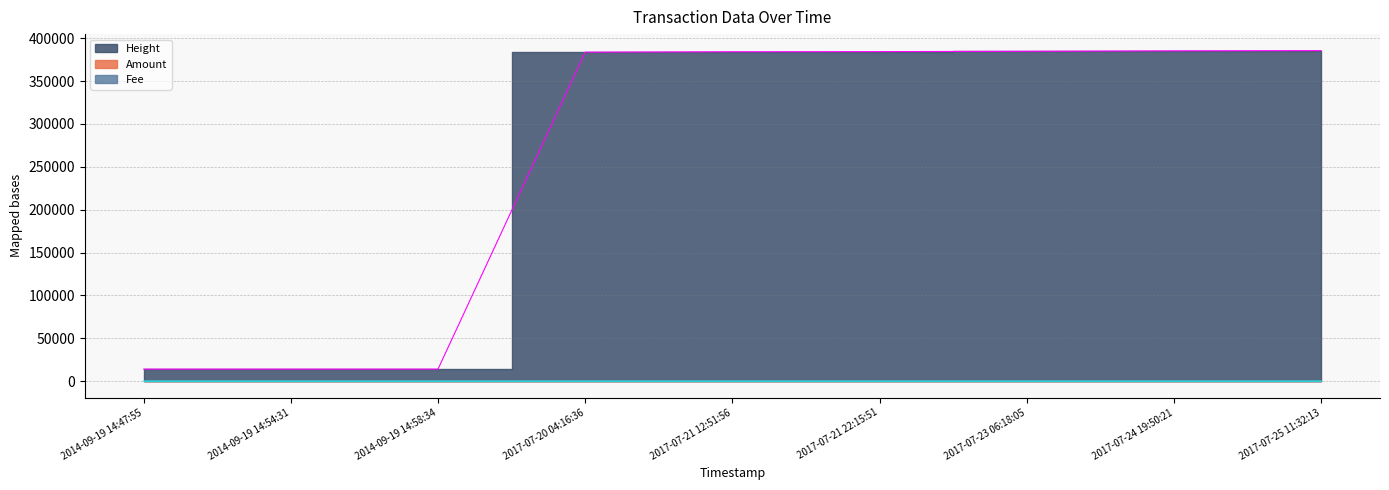

Which has a higher value, 2017-07-24 19:50:21 or 2017-07-23 06:18:05?

2017-07-24 19:50:21